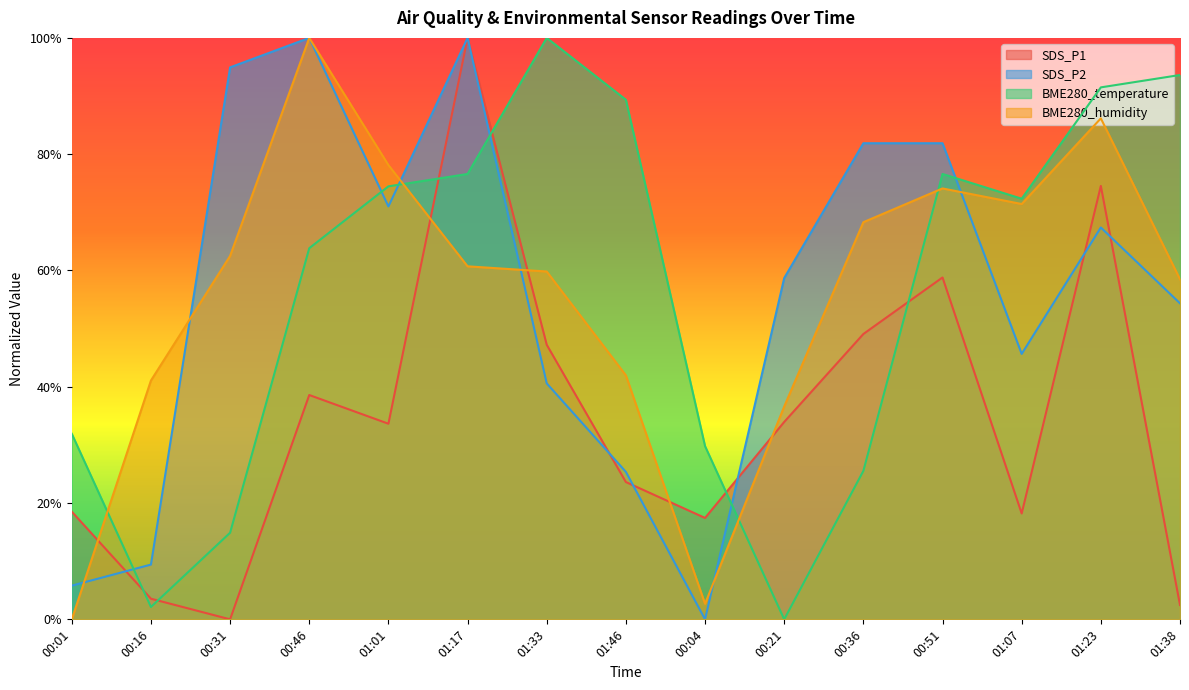

The BME280_temperature series shows 0.3 at 01:33. True or false?

False